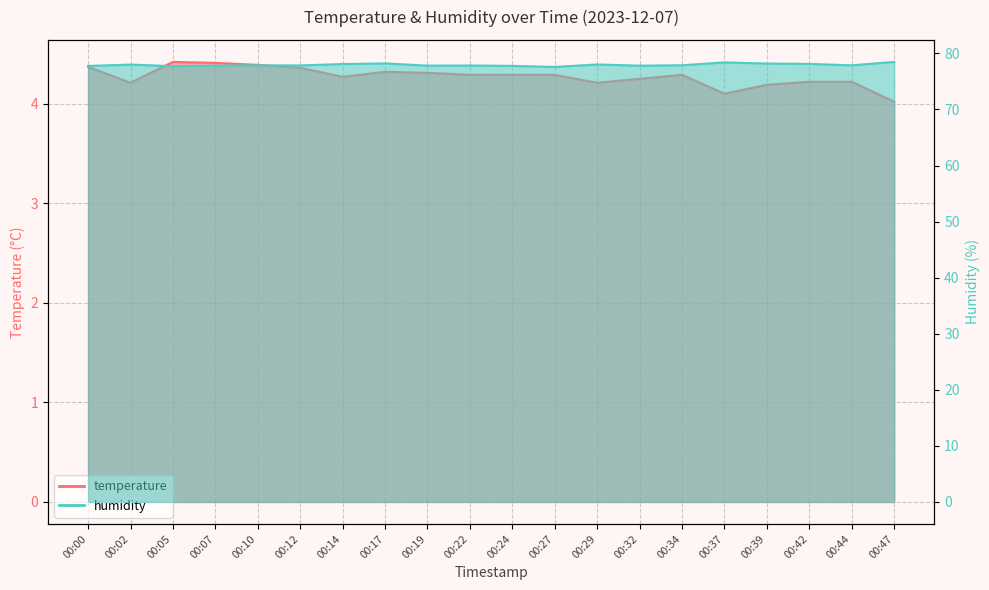

At 00:22, list the series in order from largest to smallest.

humidity, temperature